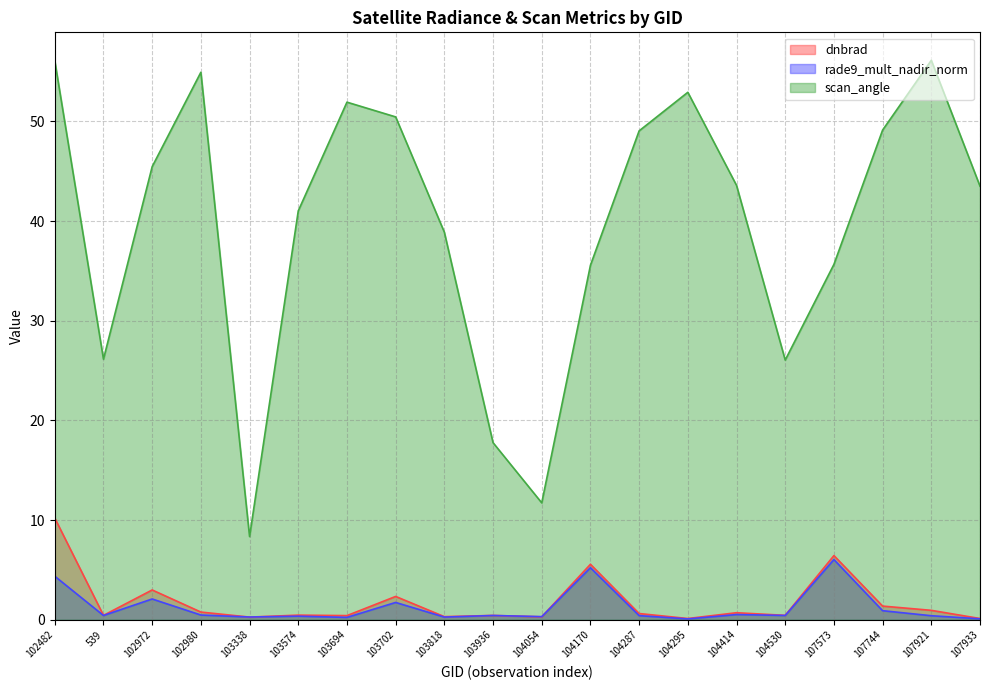

How many distinct data groups are displayed?

3